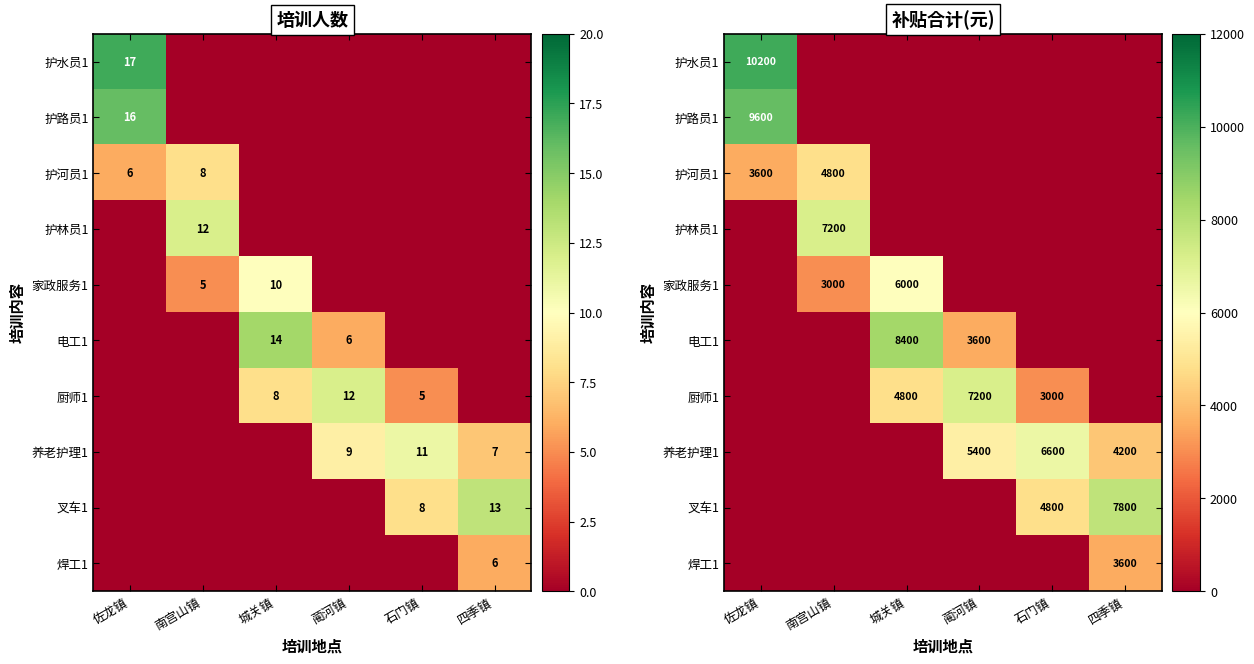

Count the 电工1 values in the range 0 to 3600.

5